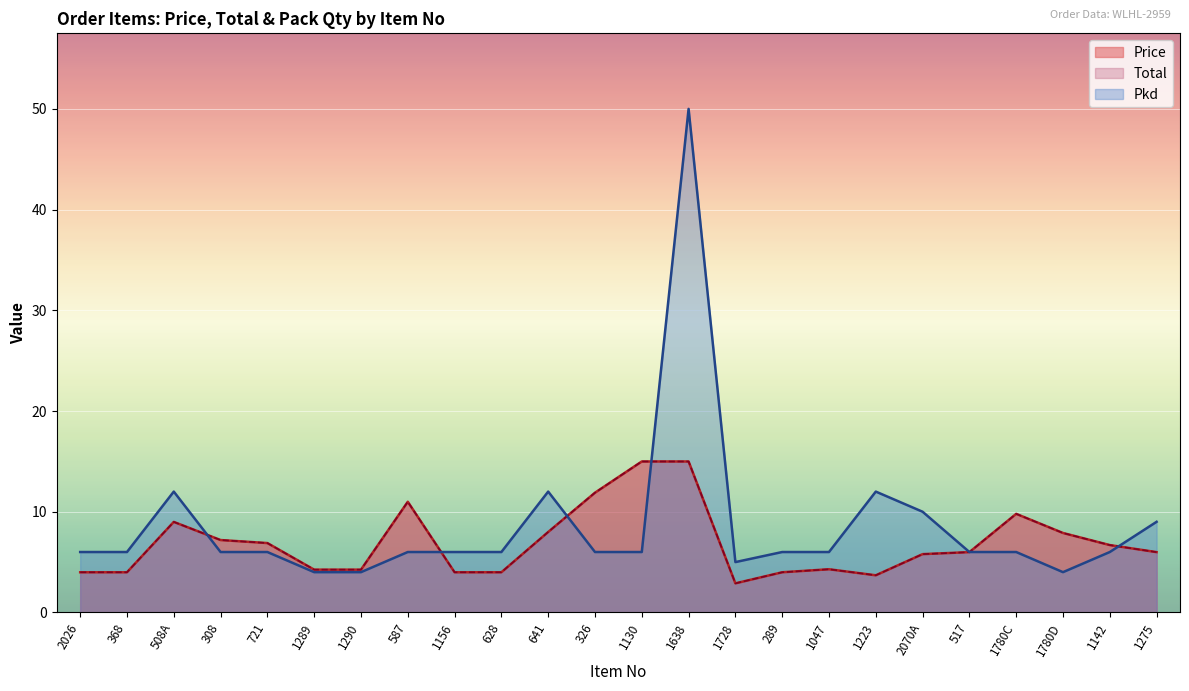

How many data points does each series have?

24